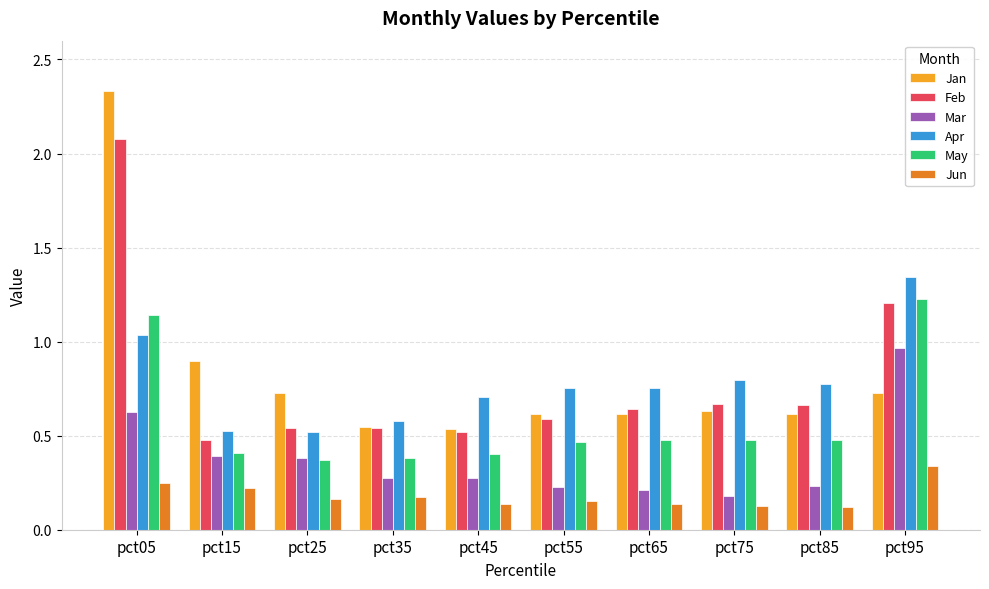

Rank the series by their maximum value, from lowest to highest.

Jun, Mar, May, Apr, Feb, Jan